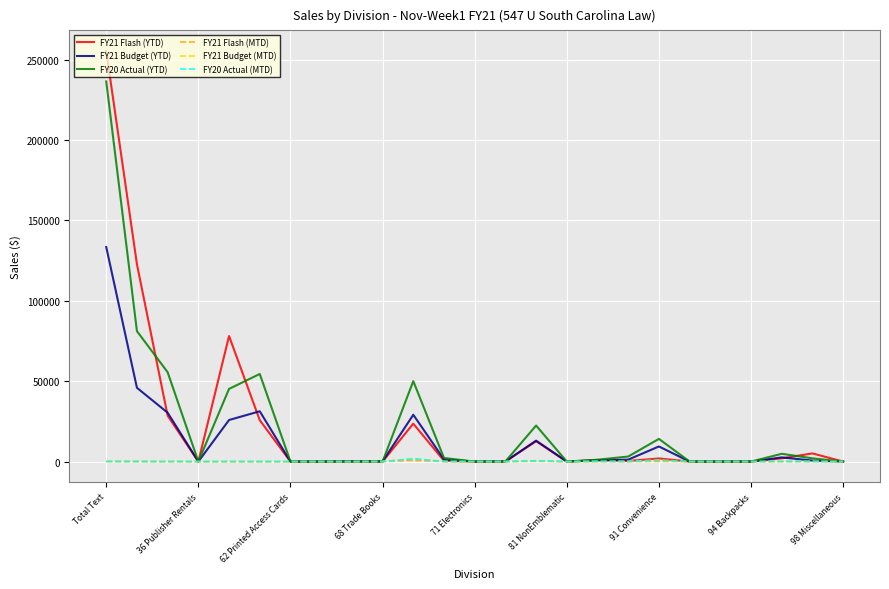

What is the greatest value displayed?

255403